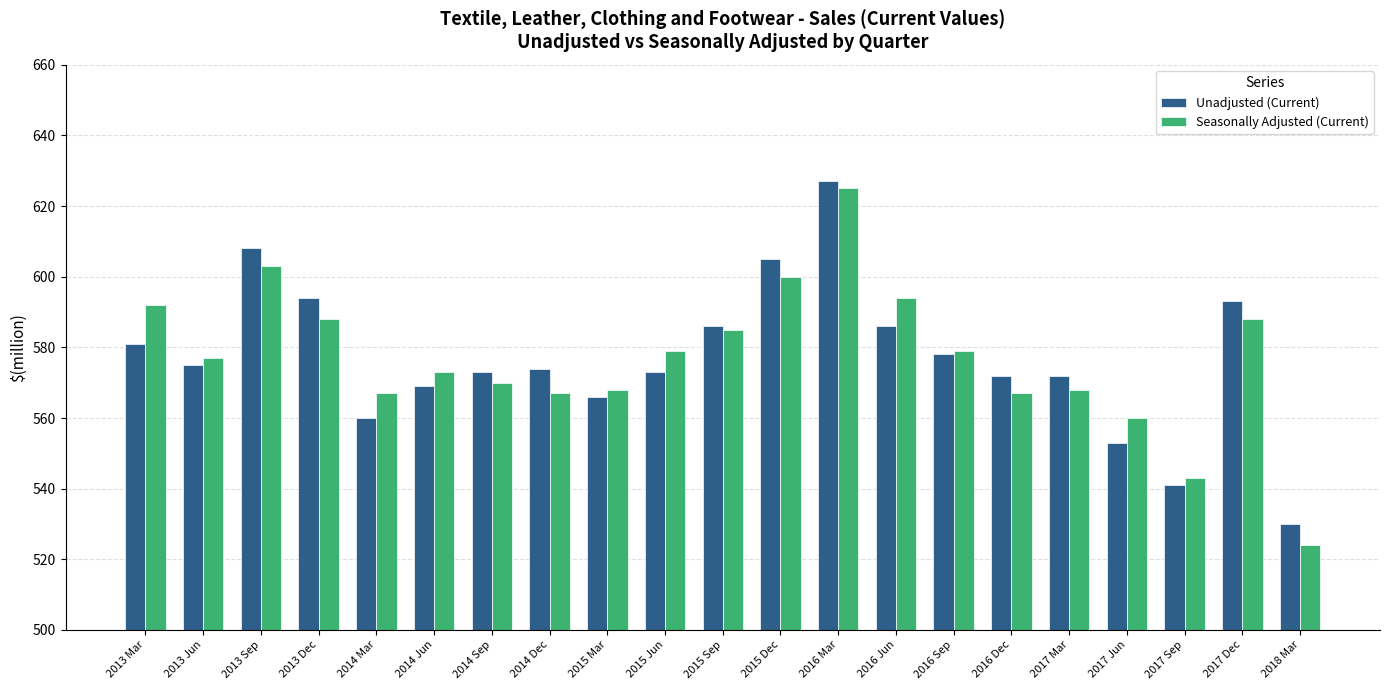

At which label is Seasonally Adjusted (Current) closest to 574?

2014 Jun